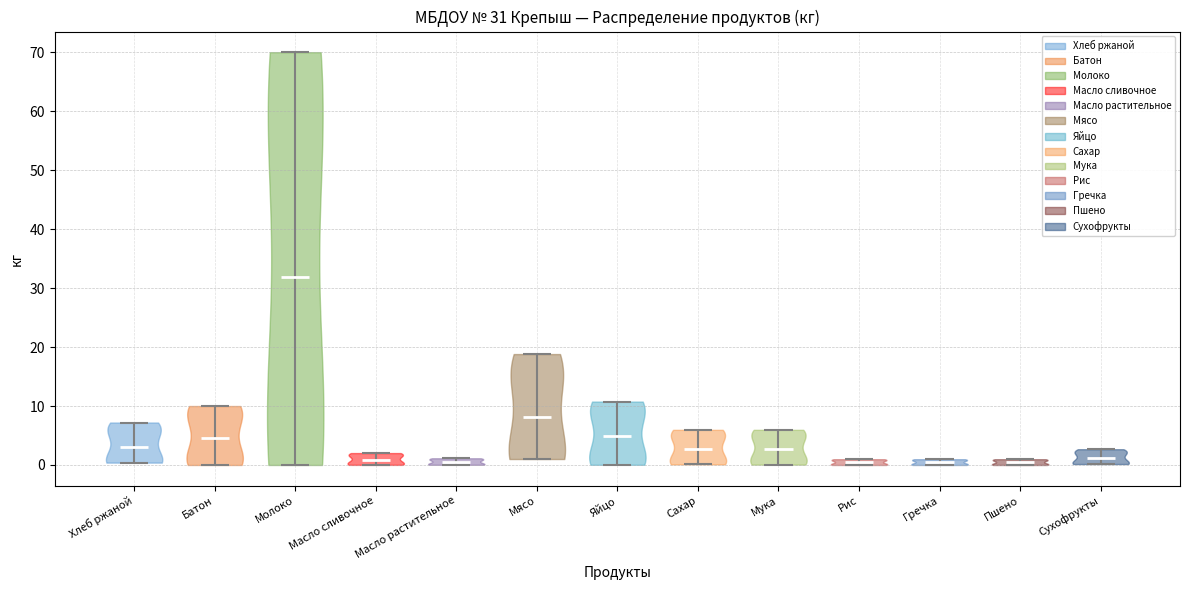

Which violin has the highest median line?

Молоко